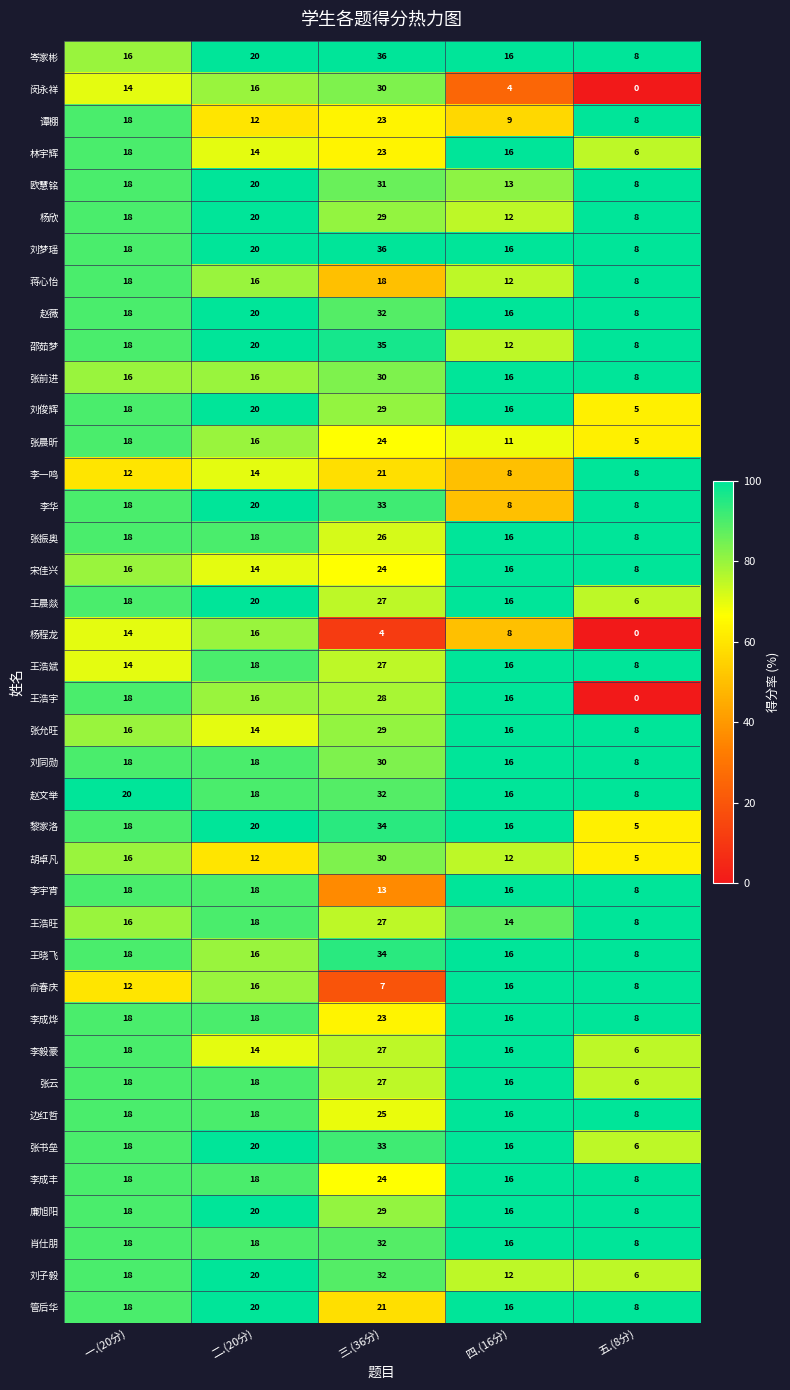

Which series has the largest range (max minus min)?

闵永祥